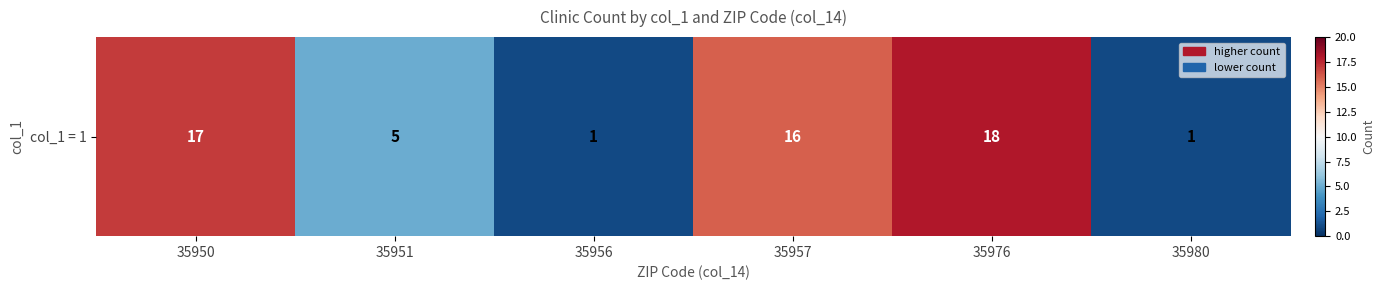

Between 35957 and 35956, which is larger?

35957